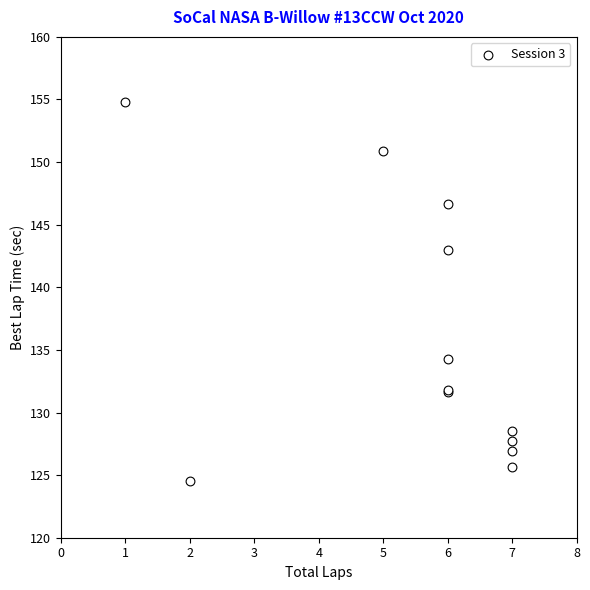

What Y value in the scatter plot is closest to 139?

143.0